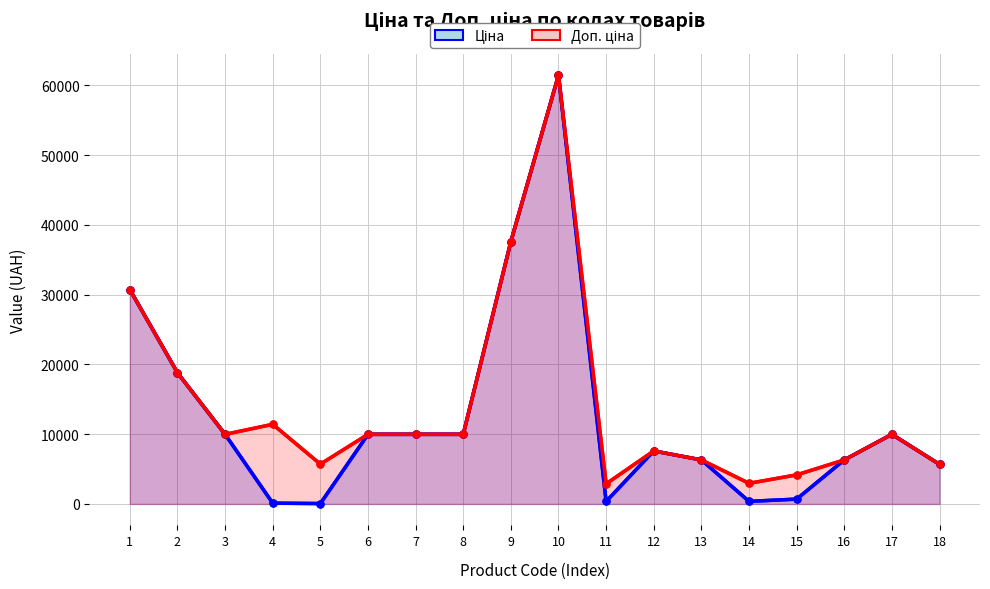

True or false: Доп. ціна and Ціна intersect in this chart.

False